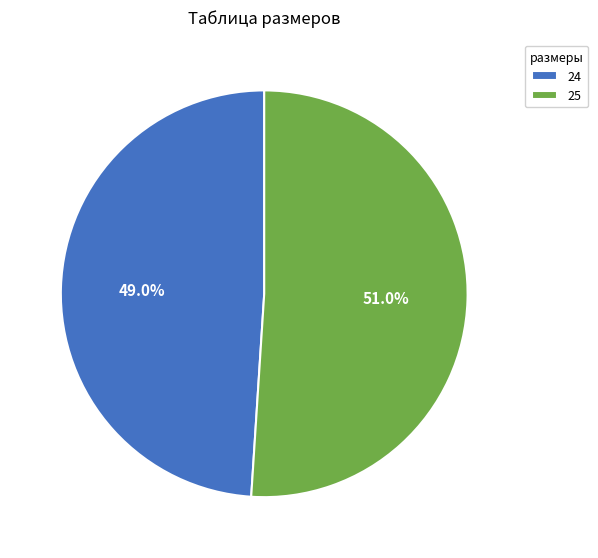

Which slice is the smallest?

24